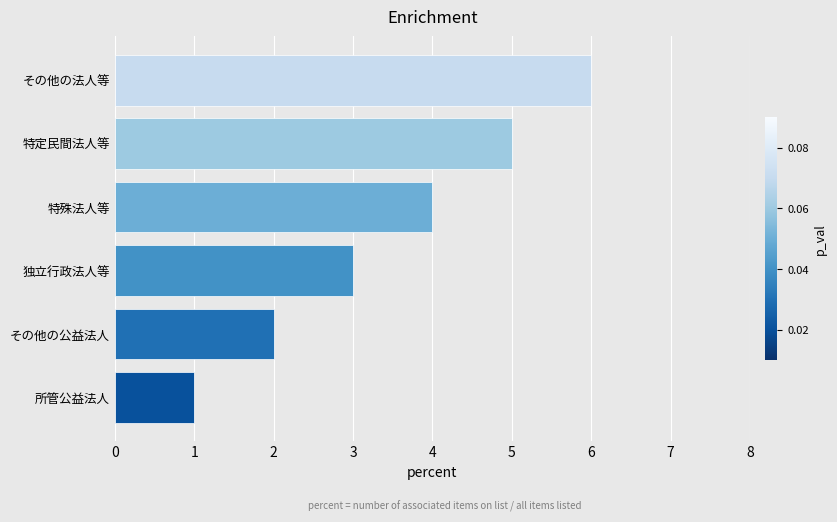

How many distinct data groups are displayed?

1